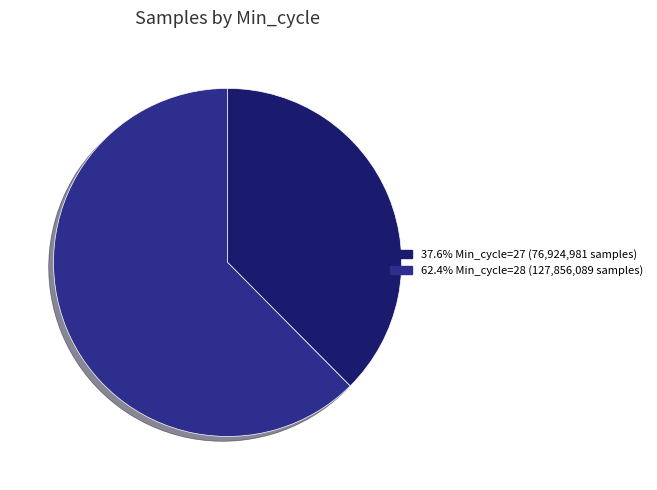

How many slices are in this pie chart?

2